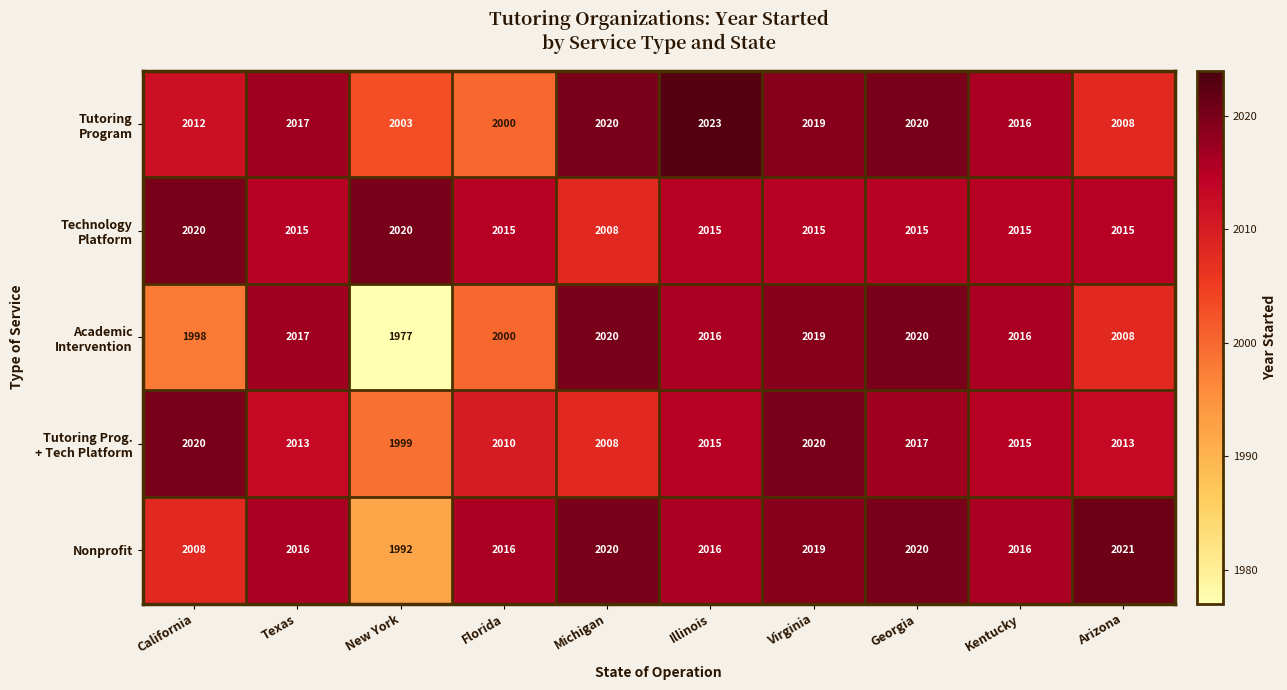

Which category has the lowest value across all series?

New York